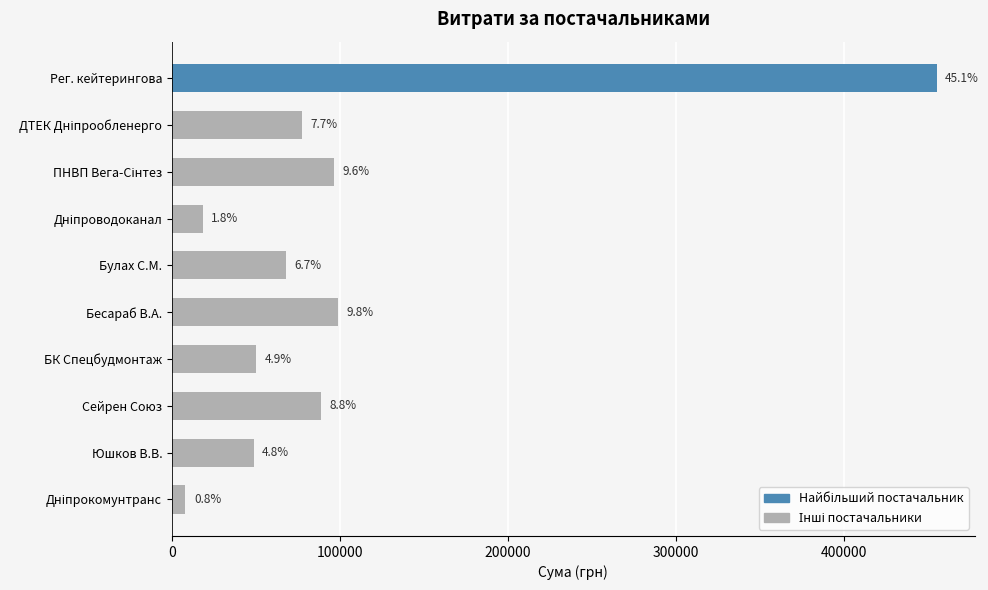

How many bars are there in total?

10